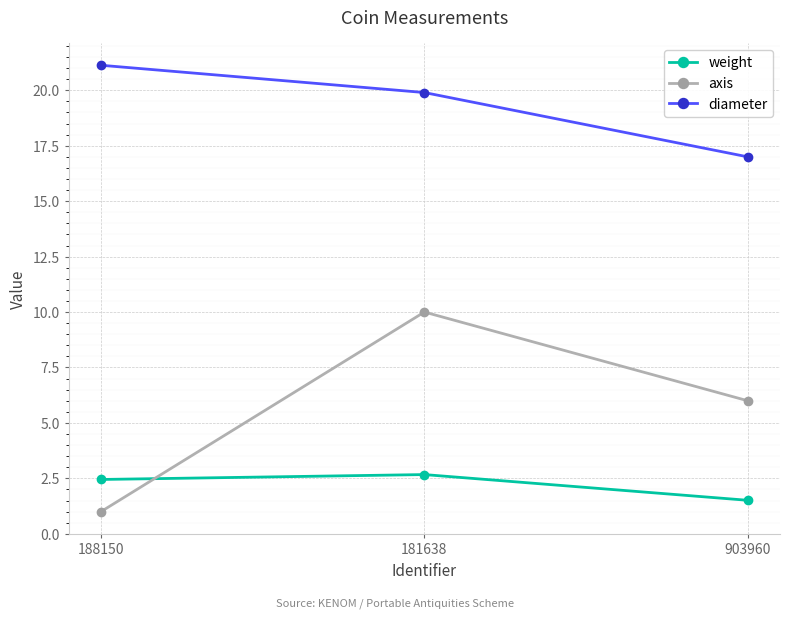

Count the weight values in the range 1 to 2.

1